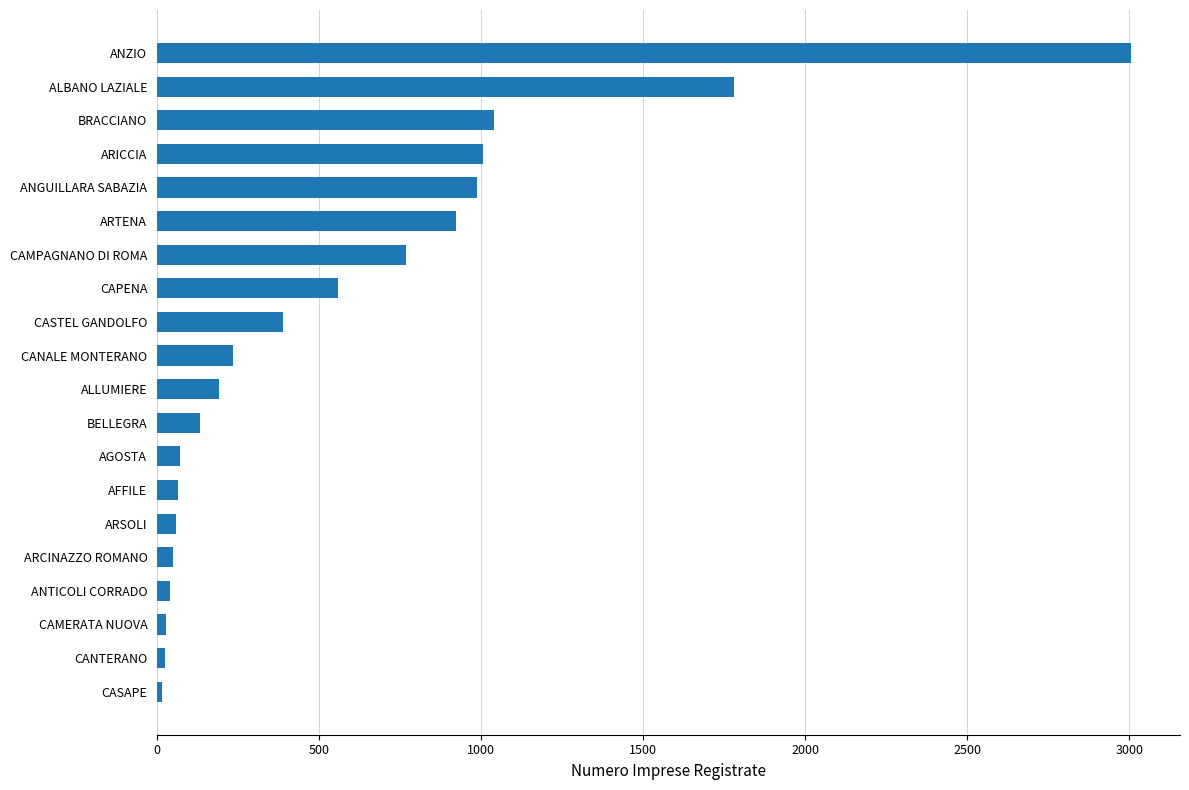

Does the chart contain any negative values?

No